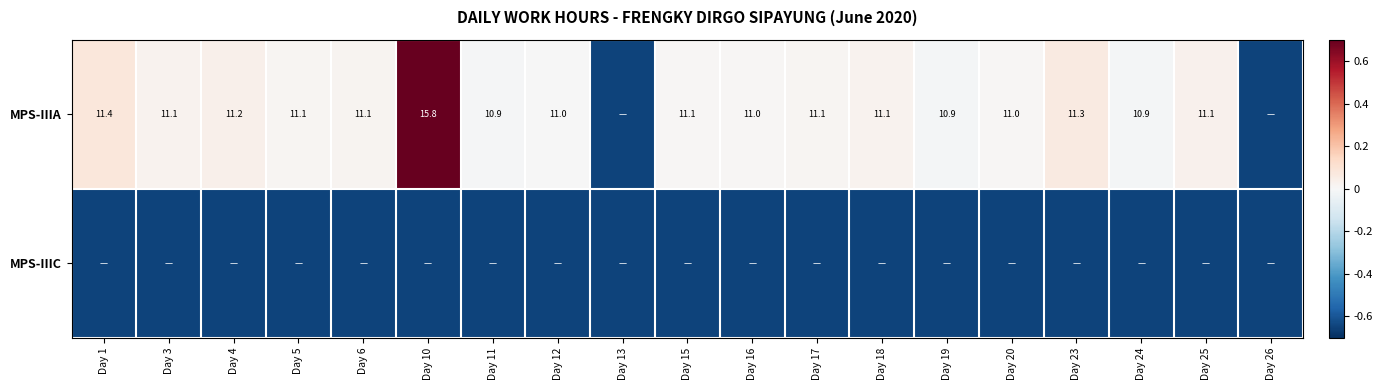

Which series changed the most between Day 18 and Day 25?

MPS-IIIA